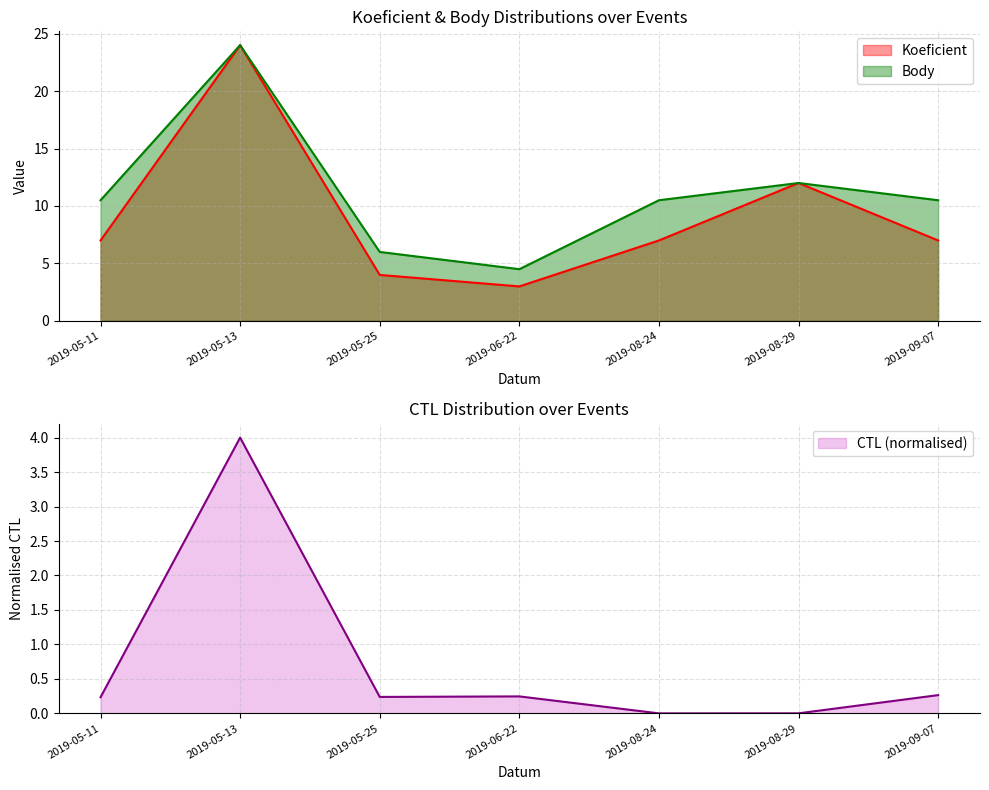

At which label does Body reach its minimum?

2019-06-22